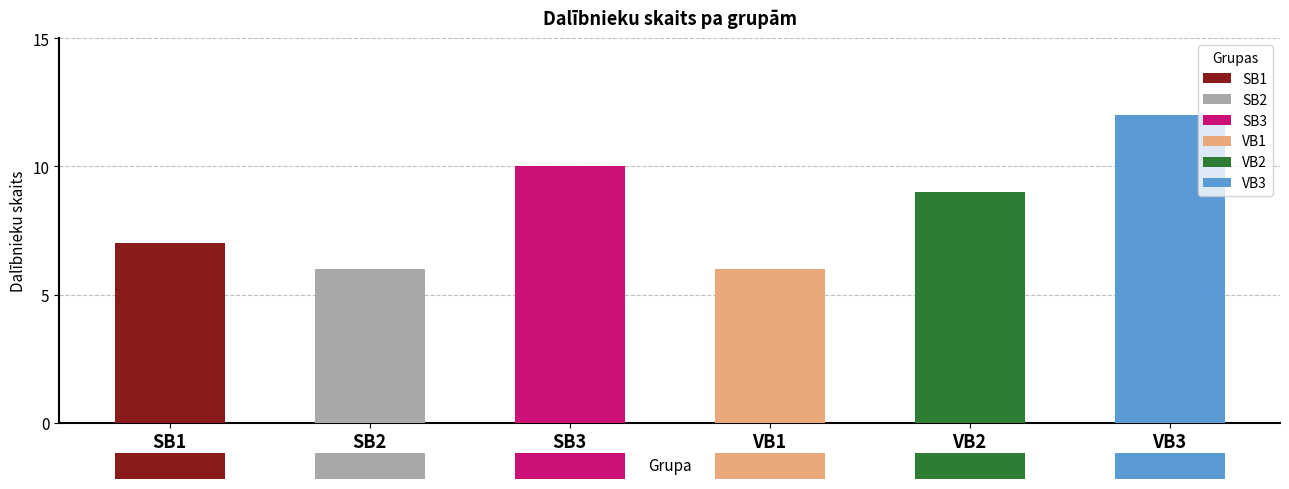

How many groups of bars are there?

6